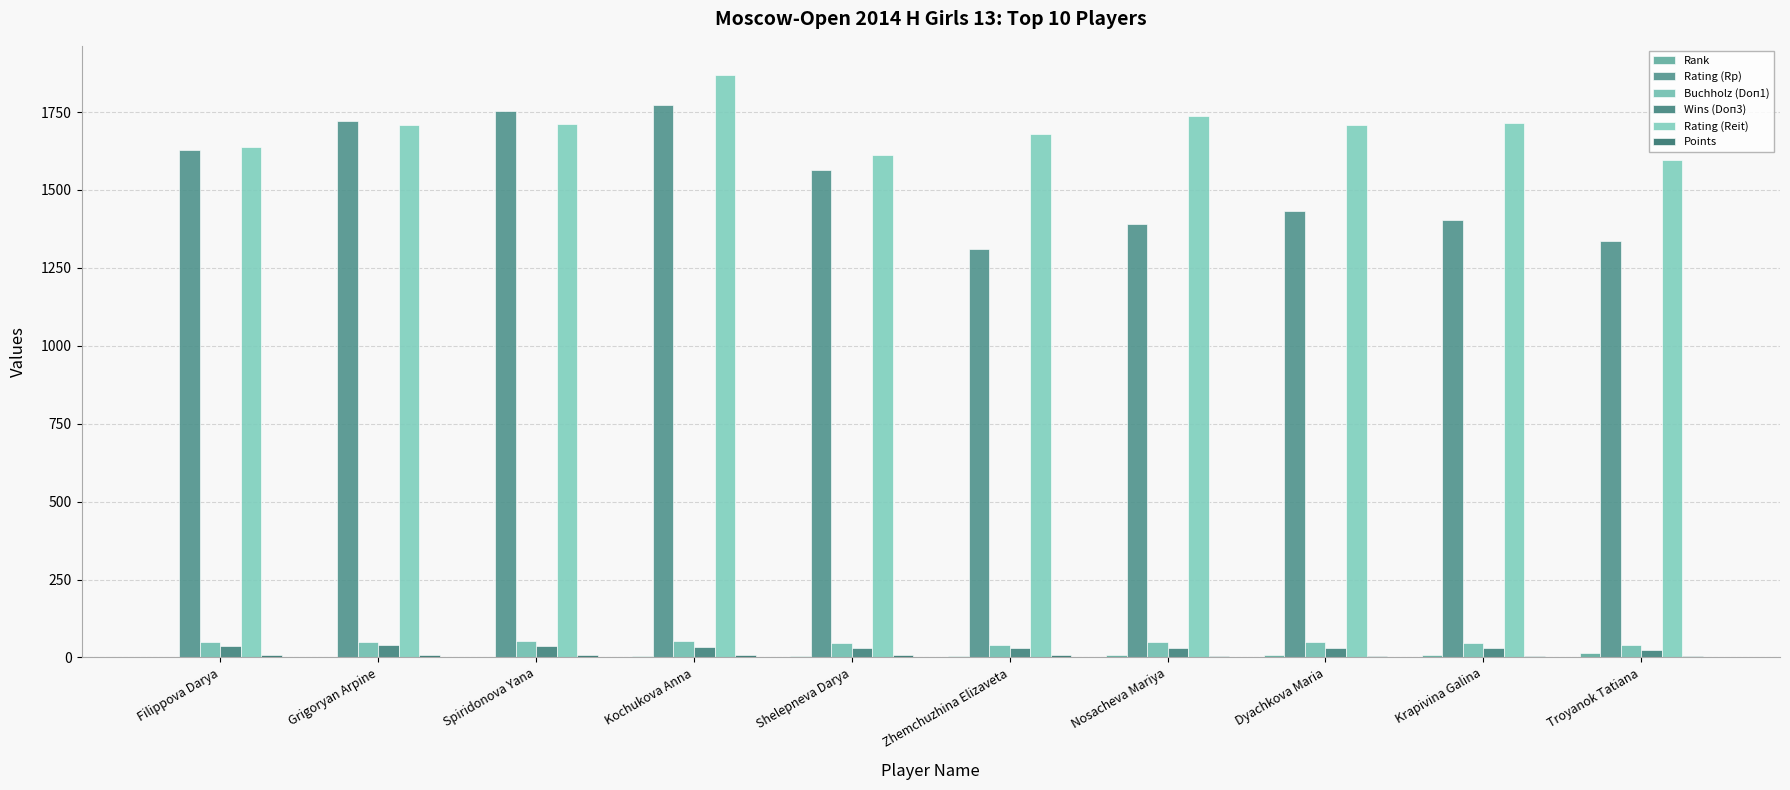

What value does the Wins (Doп3) series have at Grigoryan Arpine?

40.0